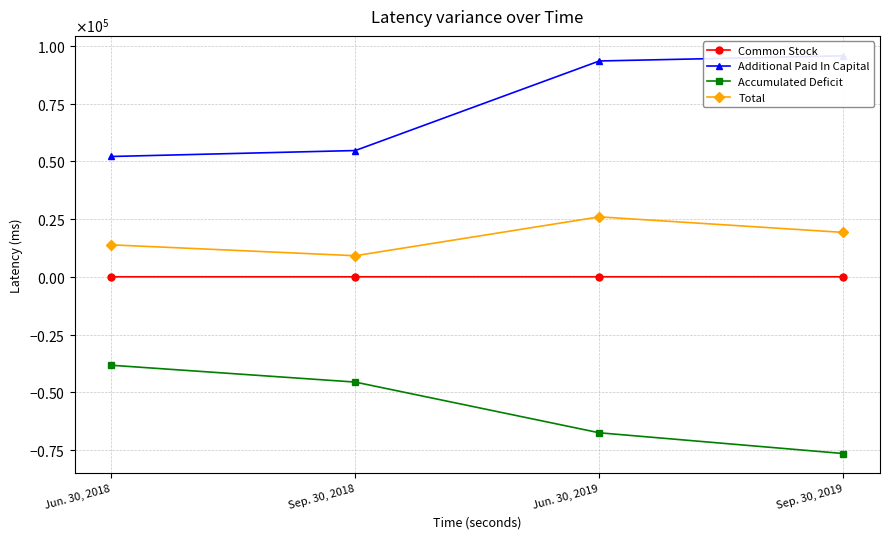

How many values in the Accumulated Deficit series are below -45534?

2